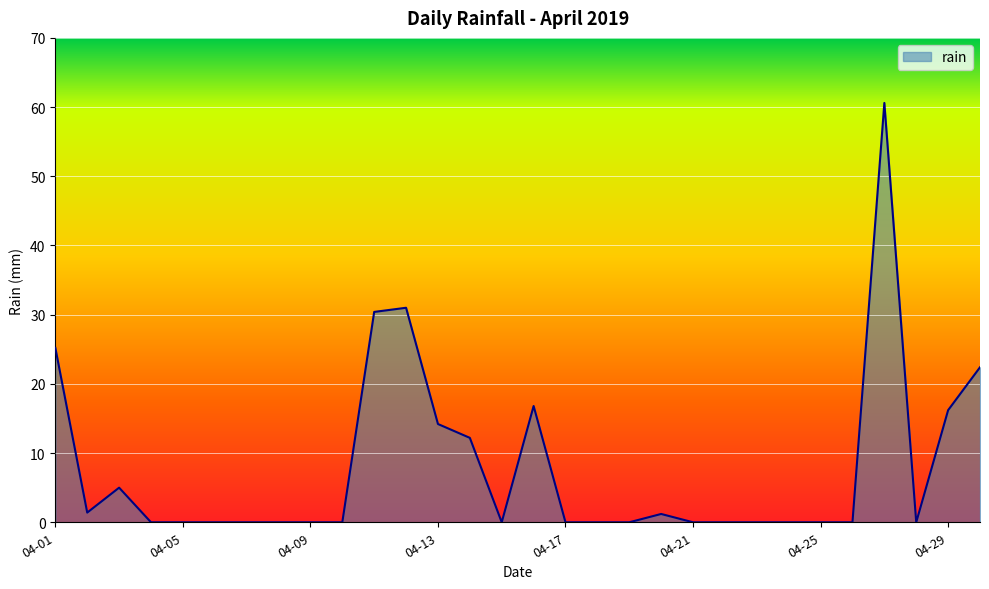

Count the number of data series in this chart.

1